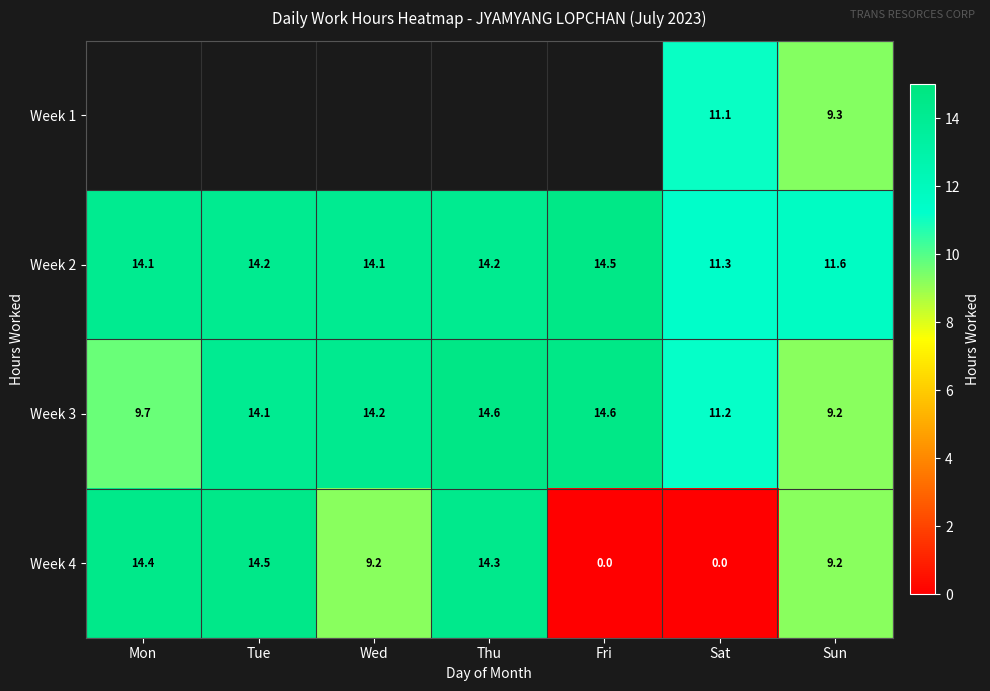

Which category has the lowest value across all series?

Fri